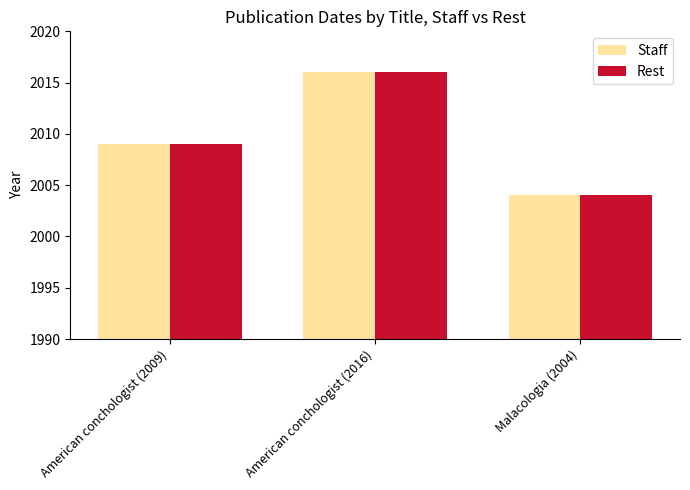

List the labels in order of Staff value, largest first.

American conchologist (2016), American conchologist (2009), Malacologia (2004)